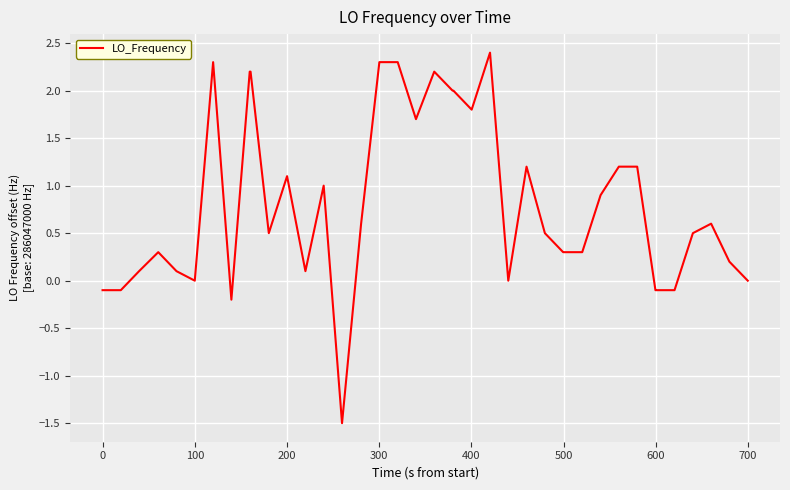

What is the greatest value displayed?

2.4